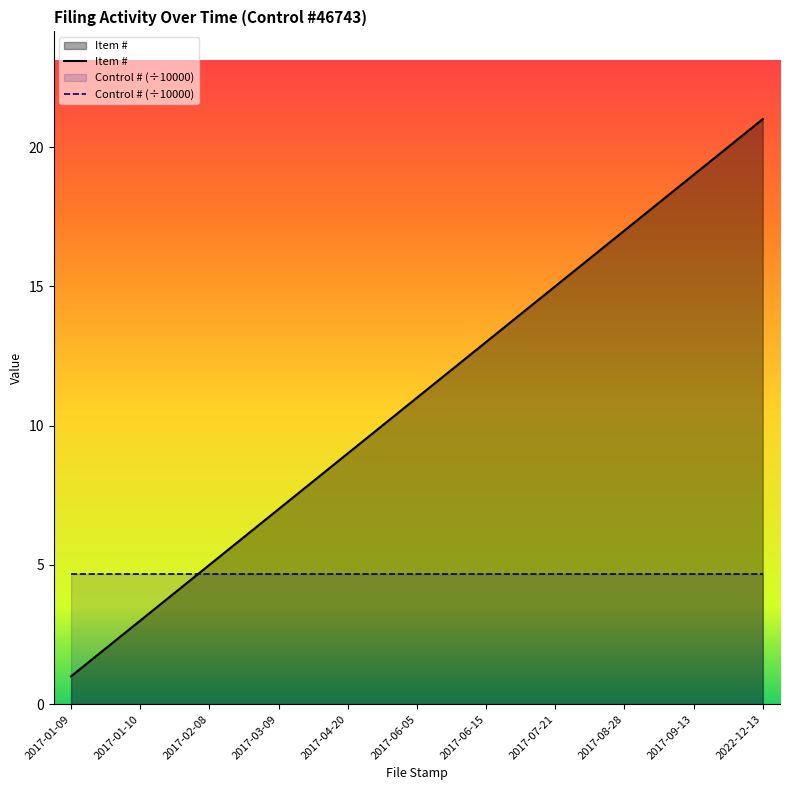

The chart shows a value of 4 at 2017-01-12. True or false?

True